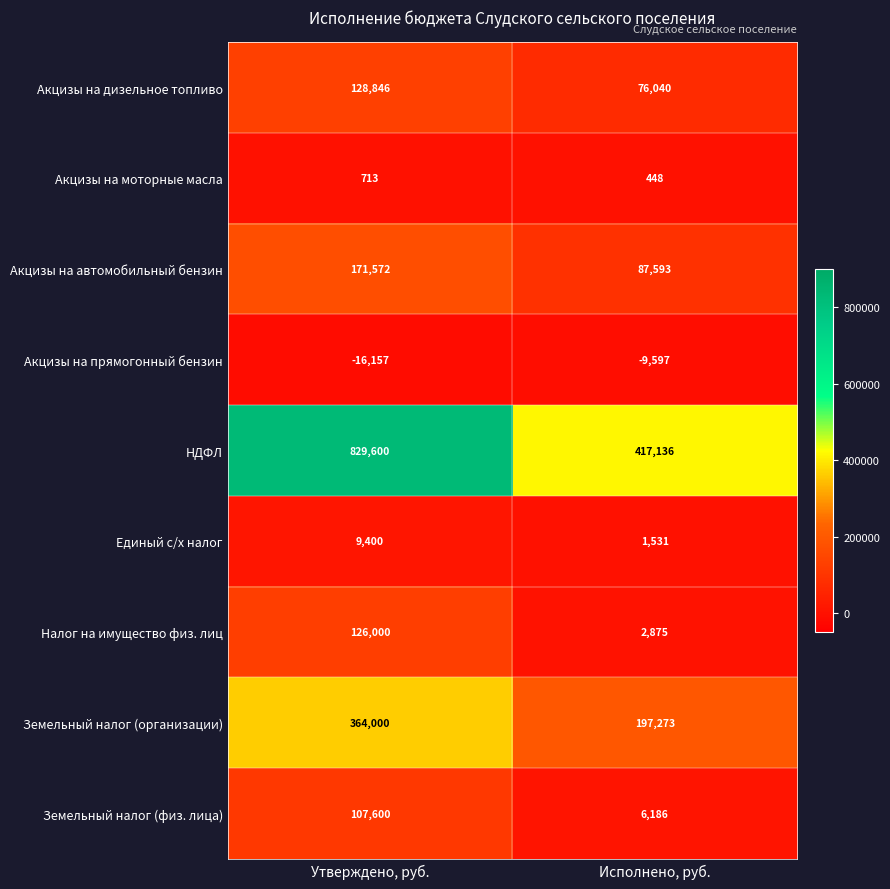

What value does the Единый с/х налог series have at Исполнено, руб.?

1531